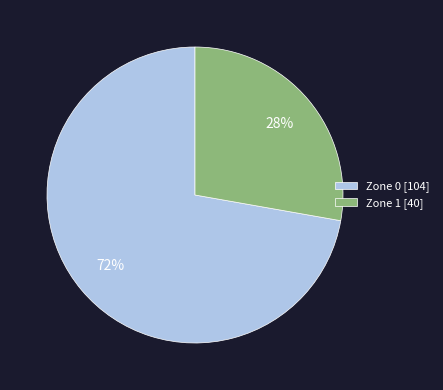

The Zone 0 slice represents 60% of the pie. True or false?

False